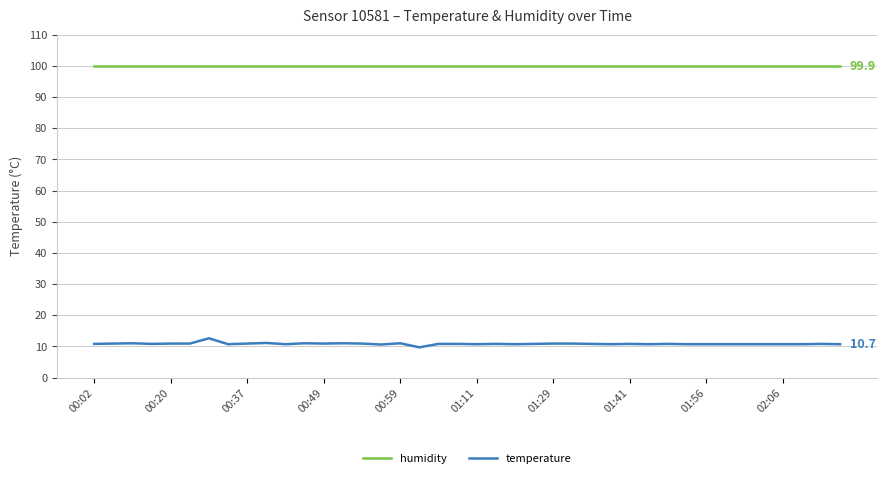

Which series has the widest spread of values?

temperature